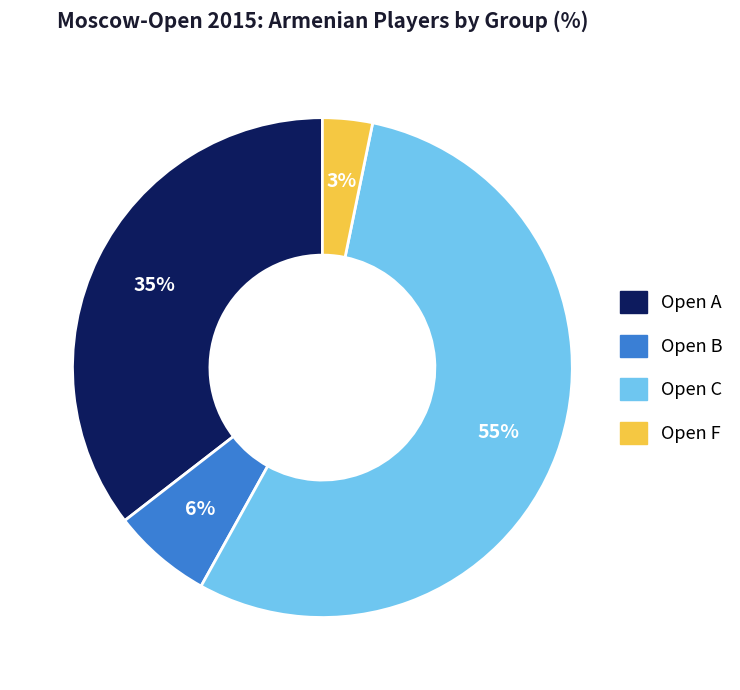

What is the largest slice in the pie chart?

Open C